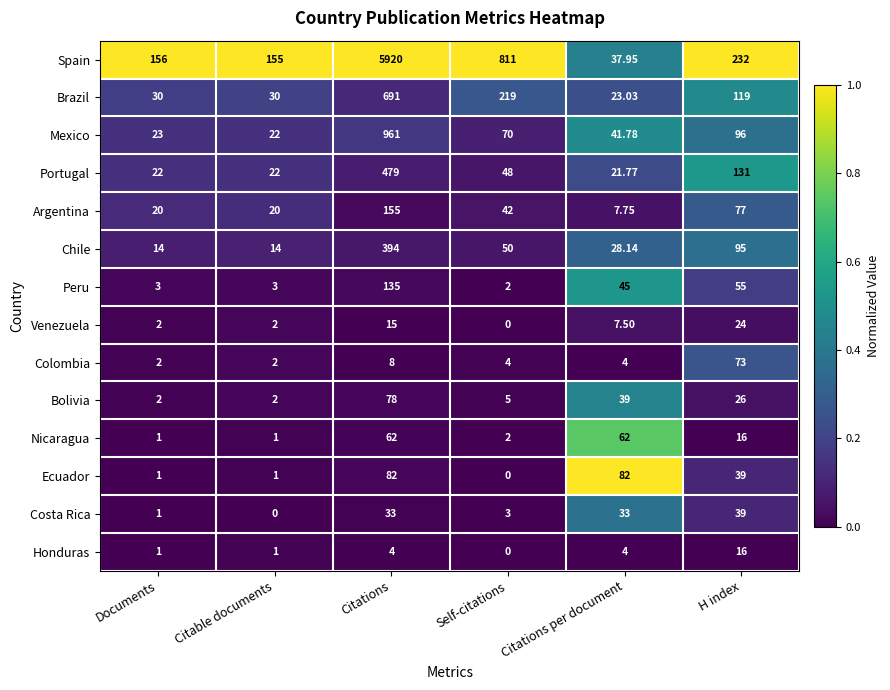

List the series in order of their peak value, highest first.

Spain, Mexico, Brazil, Portugal, Chile, Argentina, Peru, Ecuador, Bolivia, Colombia, Nicaragua, Costa Rica, Venezuela, Honduras